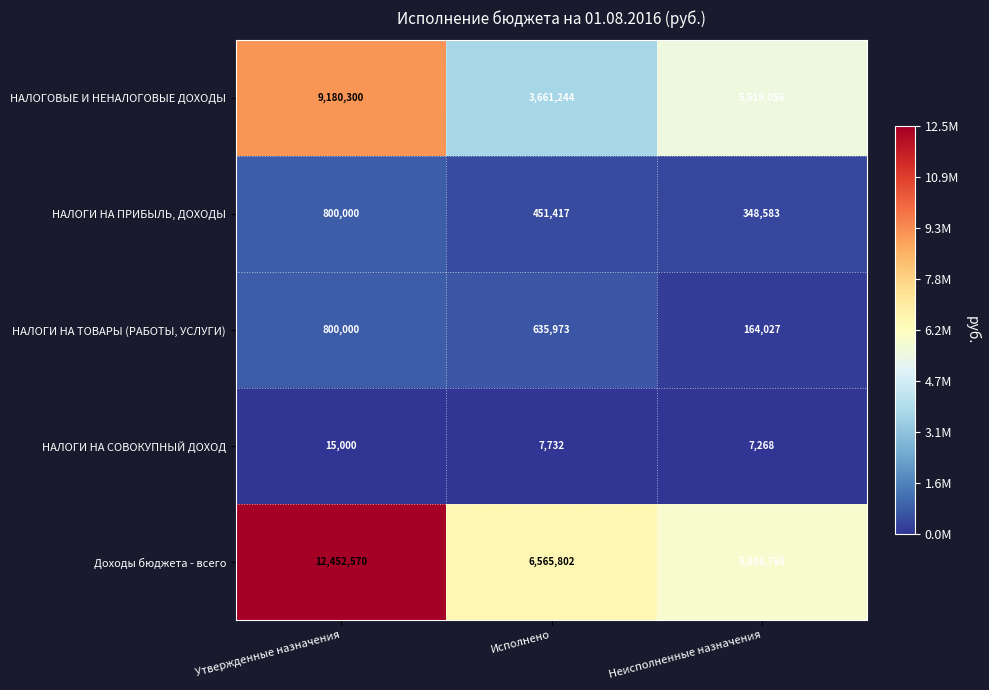

What is the maximum value for Доходы бюджета - всего?

12452570